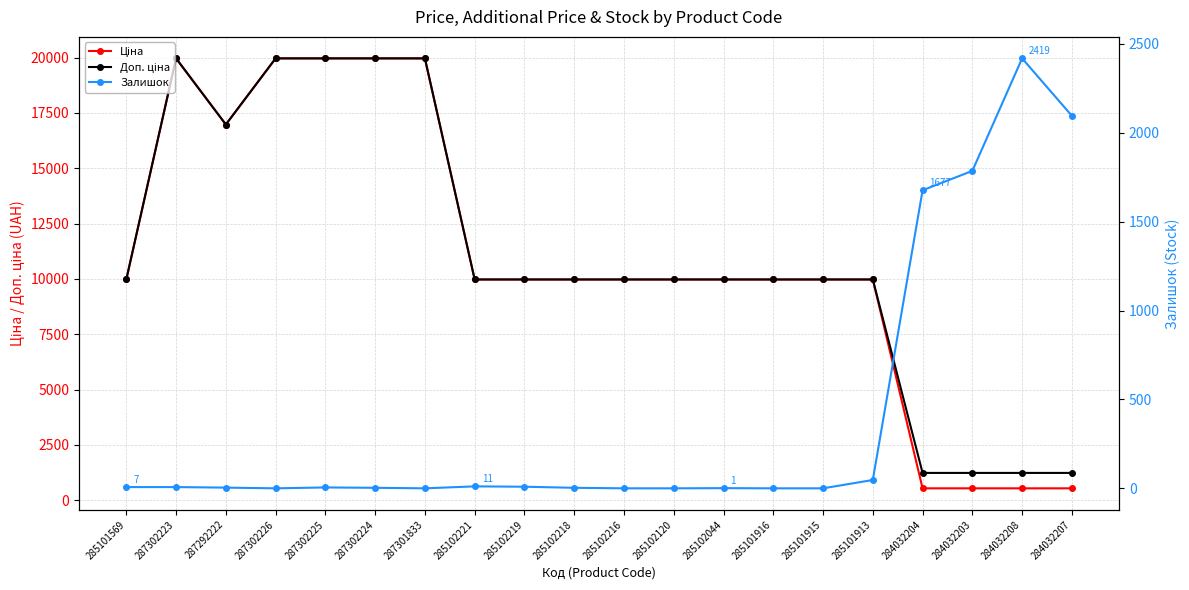

Where is the first local minimum for Ціна?

287292222